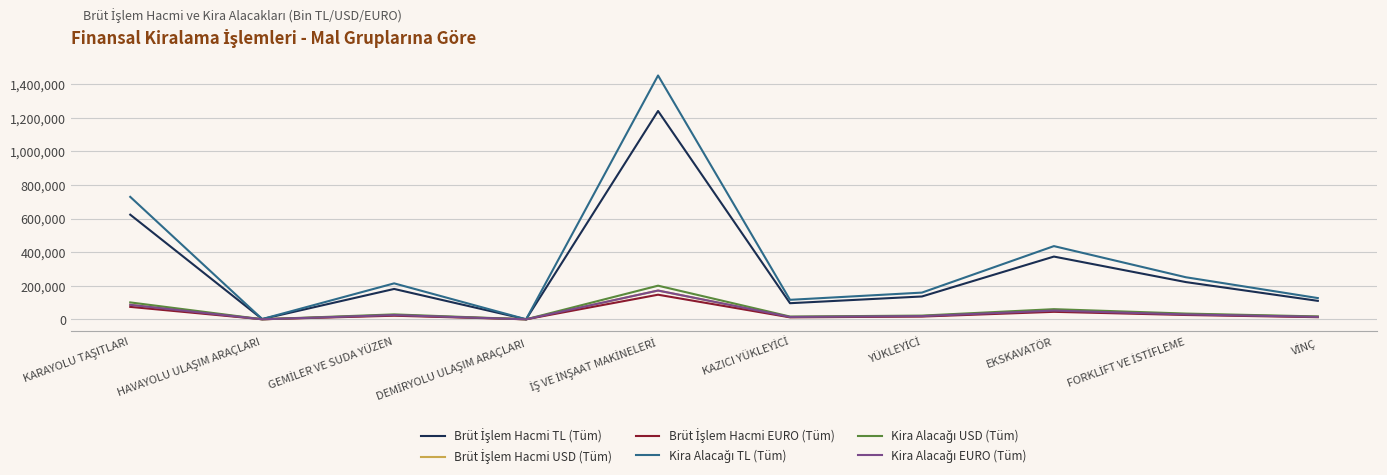

Is this an area chart (filled region under the line)?

No